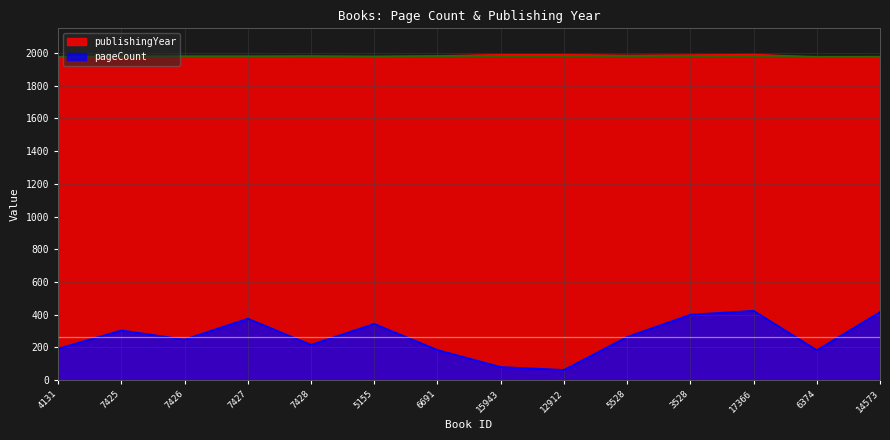

At which label does pageCount first exceed 264?

7425